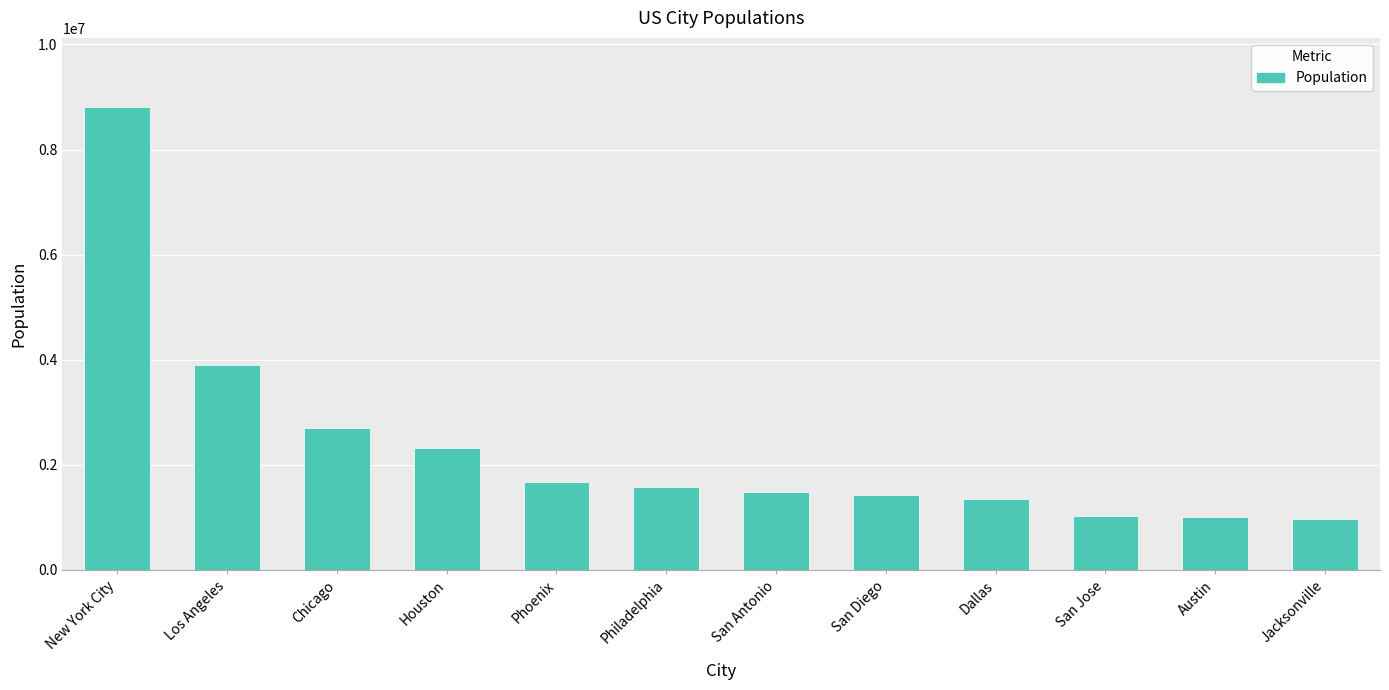

Does the chart contain stacked bars?

No